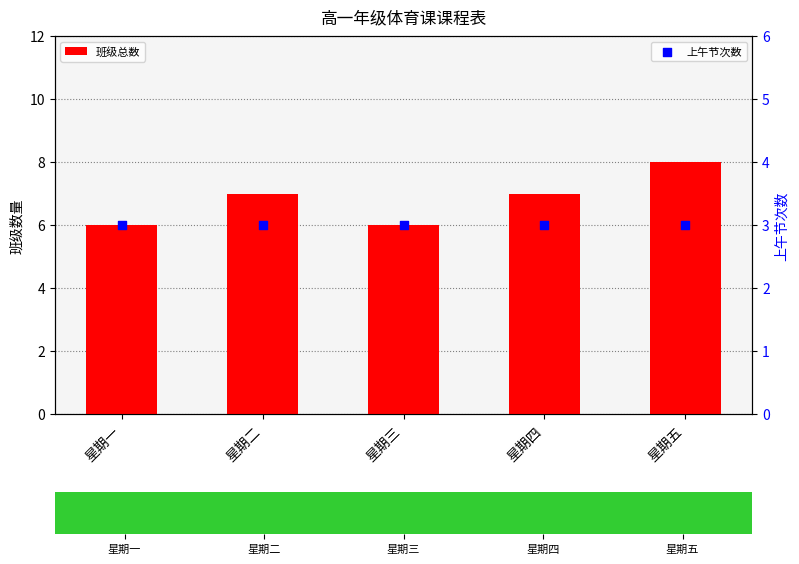

At how many categories does at least one series exceed 7?

1